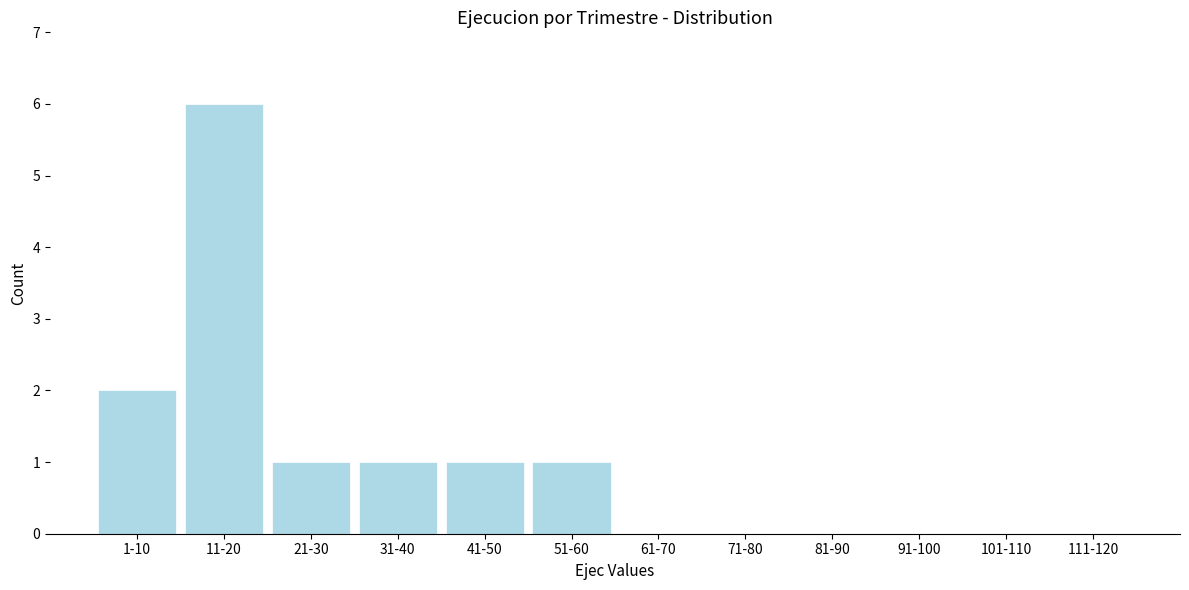

Reading left to right, transcribe all the data shown in this chart.

1-10=2	11-20=6	21-30=1	31-40=1	41-50=1	51-60=1	61-70=0	71-80=0	81-90=0	91-100=0	101-110=0	111-120=0